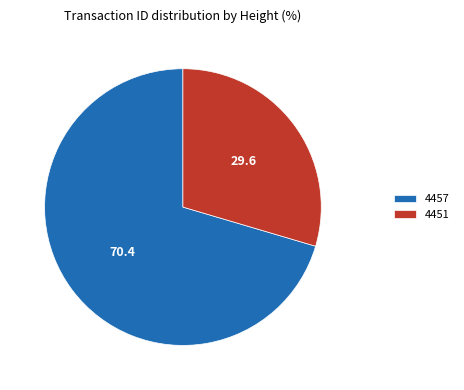

Which category has the smallest portion of the pie?

4451